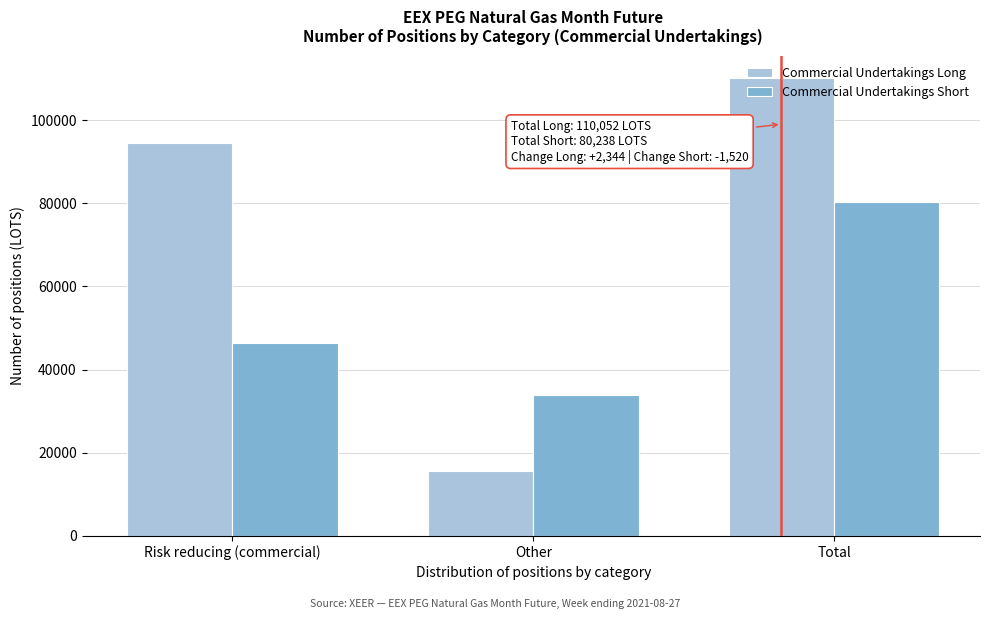

Which series changed the most between Risk reducing (commercial) and Total?

Commercial Undertakings Short